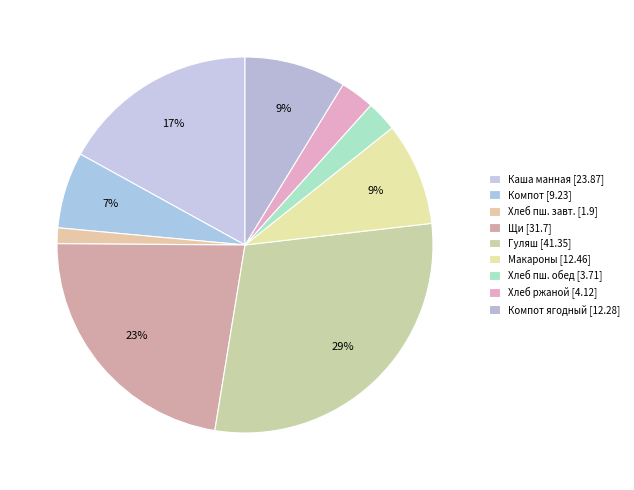

How many slices are in this pie chart?

9